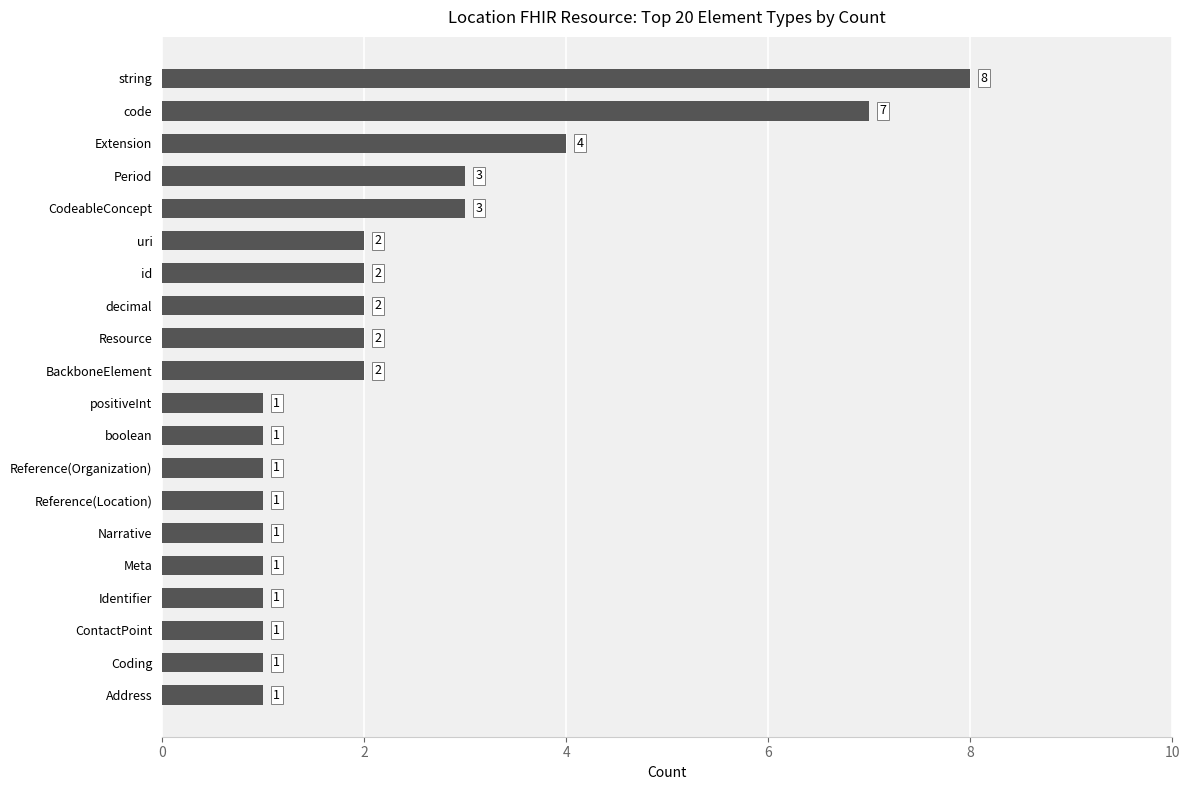

What is the greatest value displayed?

8